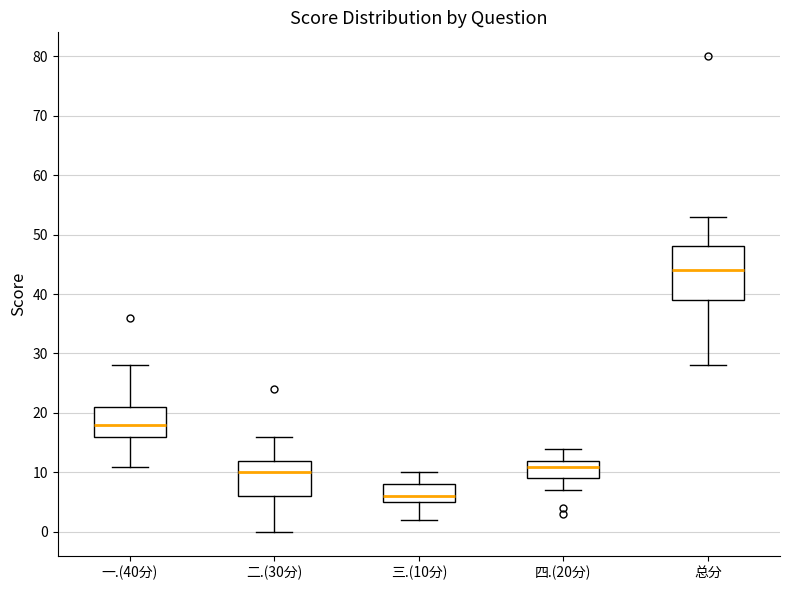

Where is the upper edge of the box for 一.(40分) on the y-axis? The values are not printed on the chart, so give them approximately, as read against the axis.

21